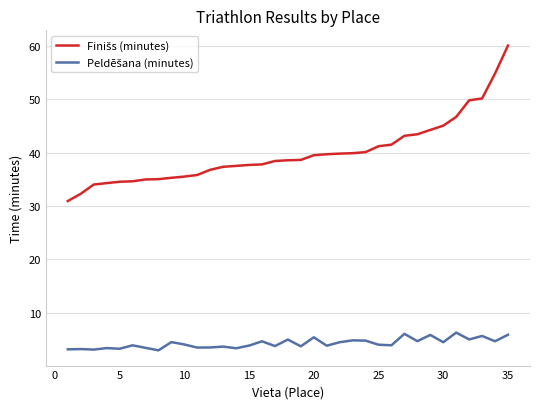

What is the maximum value shown in the chart?

60.0